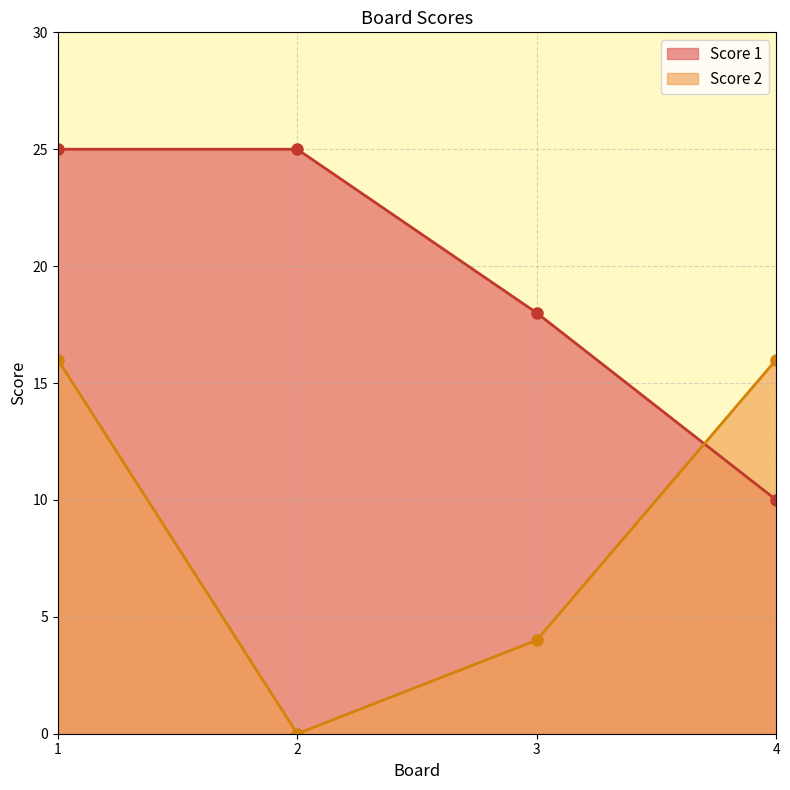

Is the value of Score 1 at 4 greater than the value of Score 2 at 2?

Yes